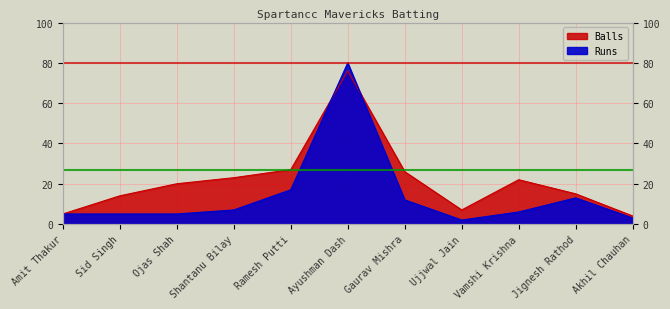

Where is the first local minimum for Runs?

Ujjwal Jain